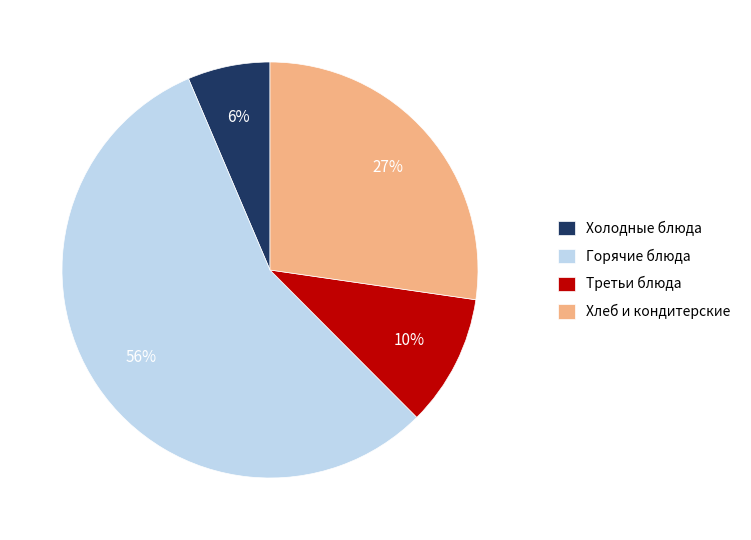

To the nearest percent, what is the difference between the Третьи блюда and Горячие блюда slice percentages?

46%